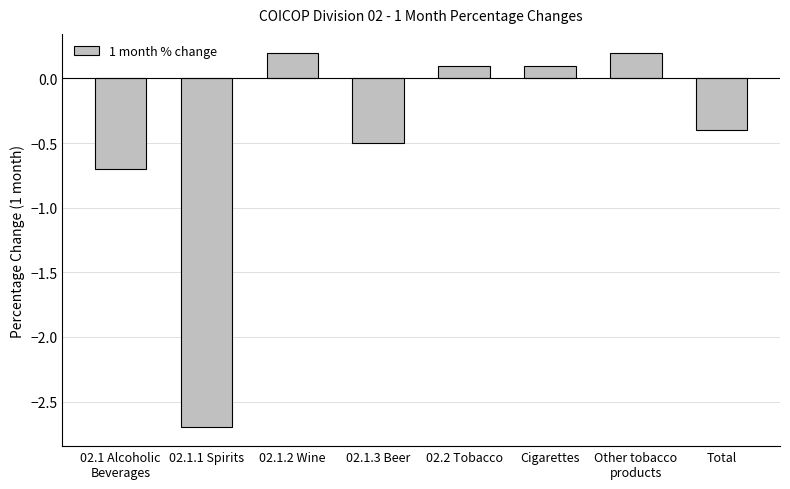

Where is the data nearest to the value -1?

02.1 Alcoholic
Beverages